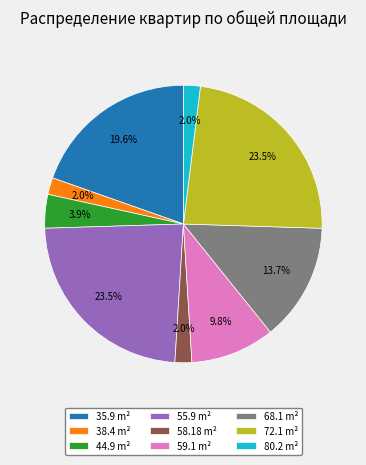

Between 58.18 m² and 35.9 m², which is larger?

35.9 m²